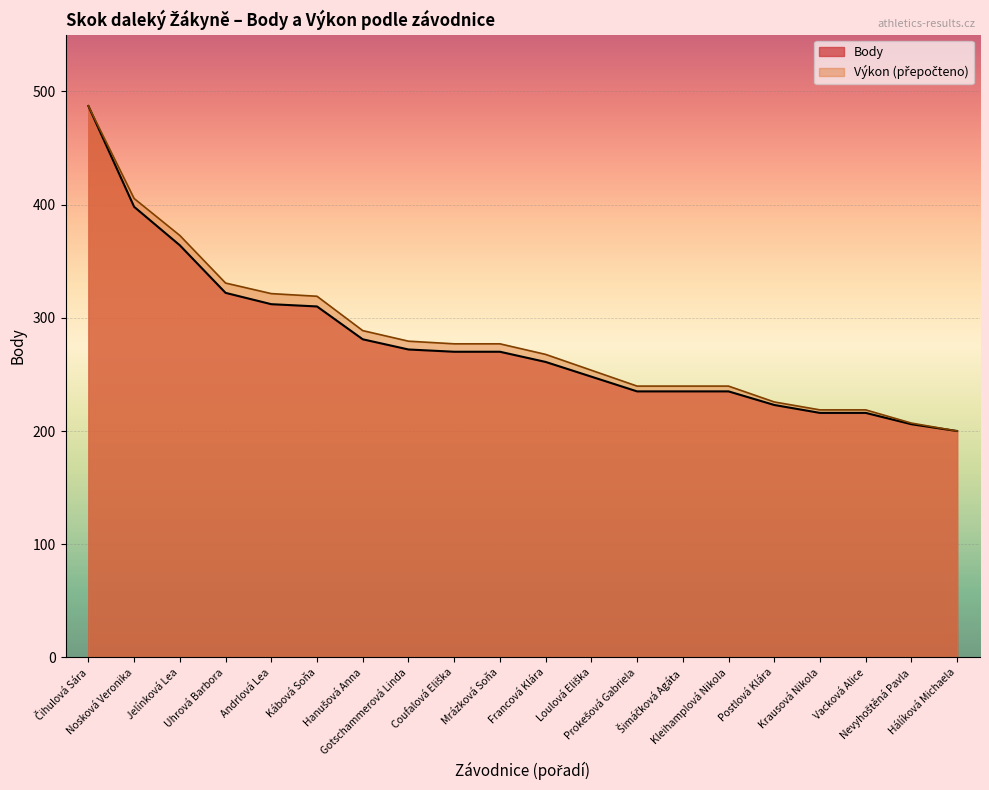

What is the value of the Body point at the 13th from the left?

235.0